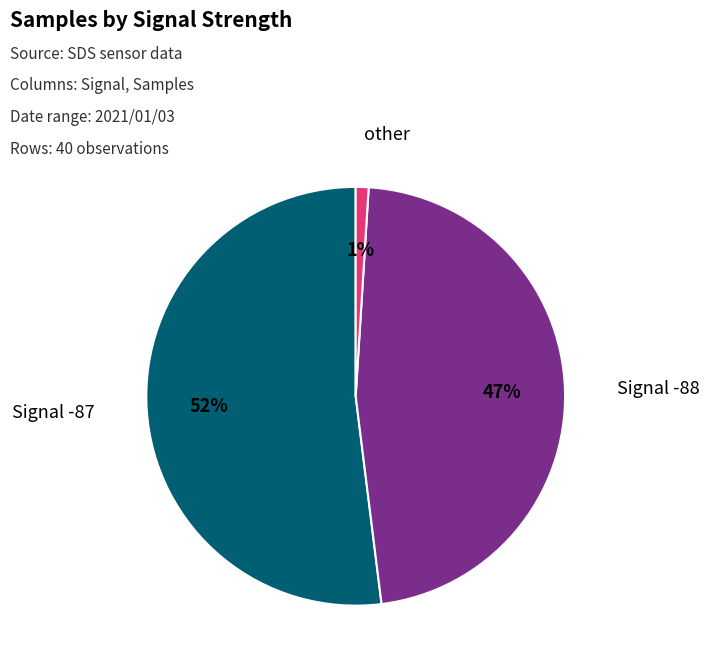

Rank the categories by value from highest to lowest.

Signal -87, Signal -88, other